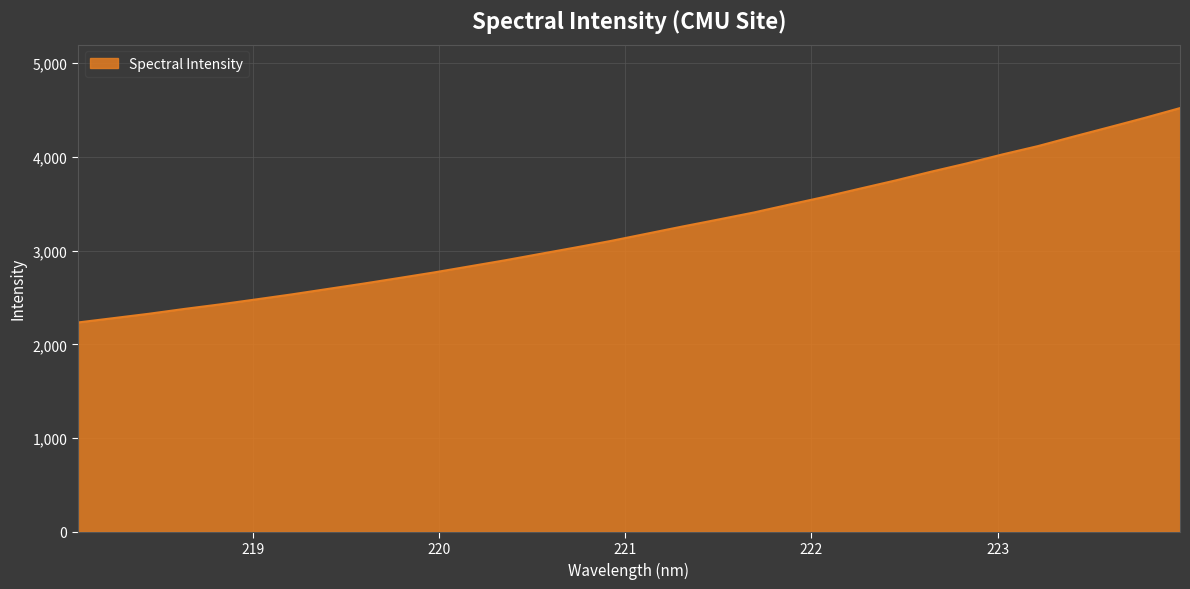

What is the minimum value shown in the chart?

2233.0